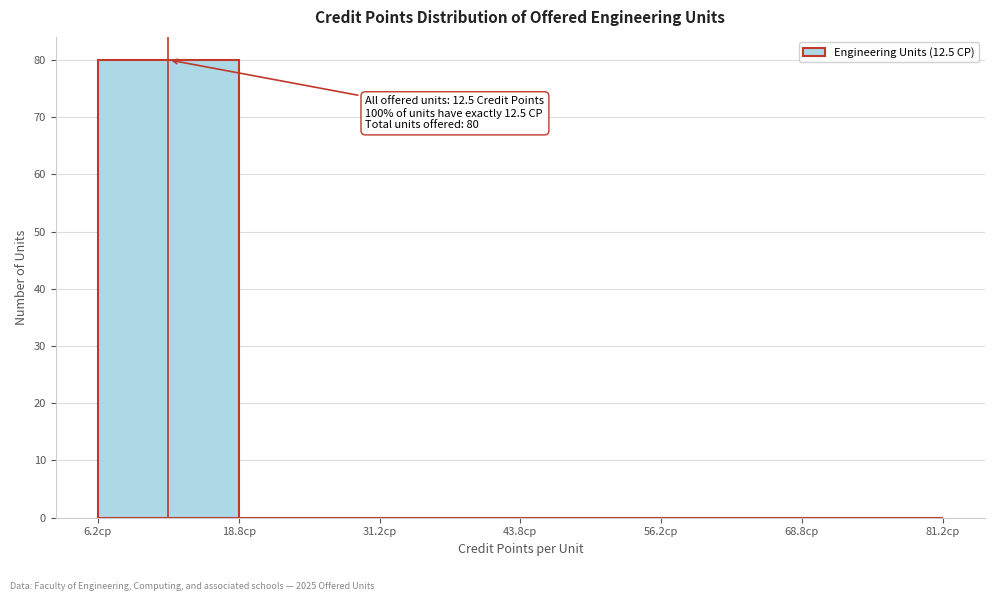

Which range on the x-axis has the tallest bar?

6 to 18